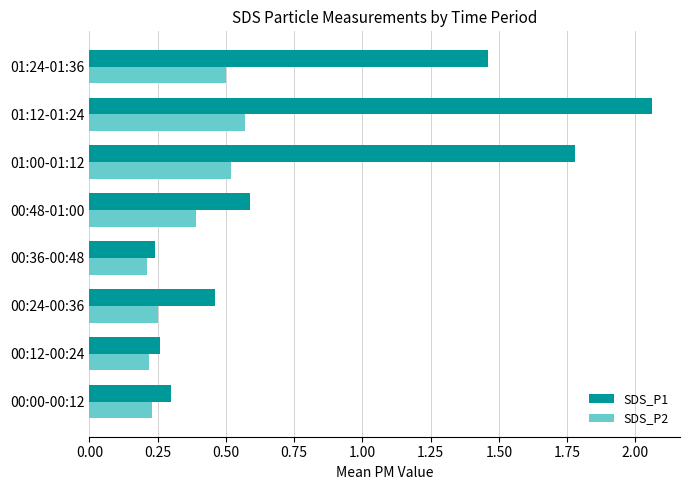

Which category has the highest value across all series?

01:12-01:24